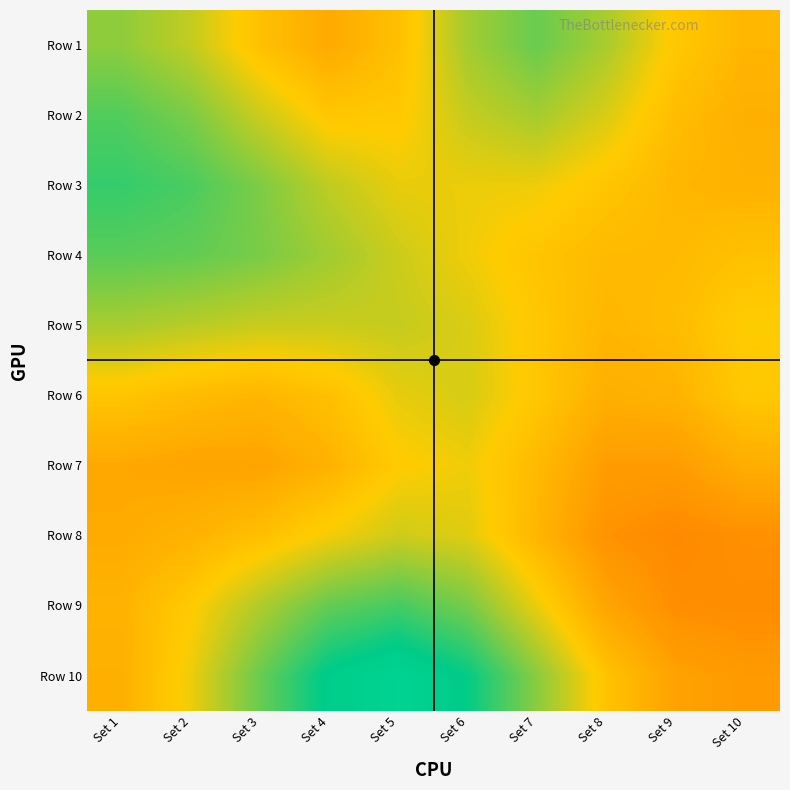

Between Set 4 and Set 8, which series saw the biggest shift?

Row 10